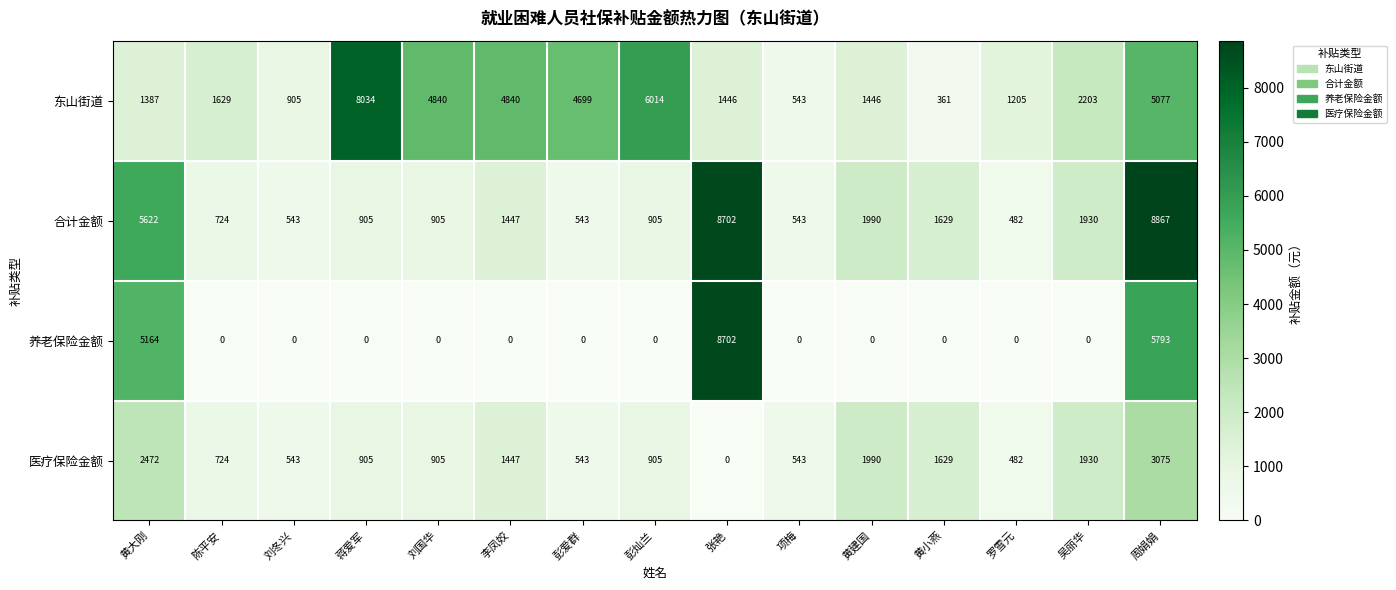

What is the spread (max minus min) of values at 彭爱群?

4699